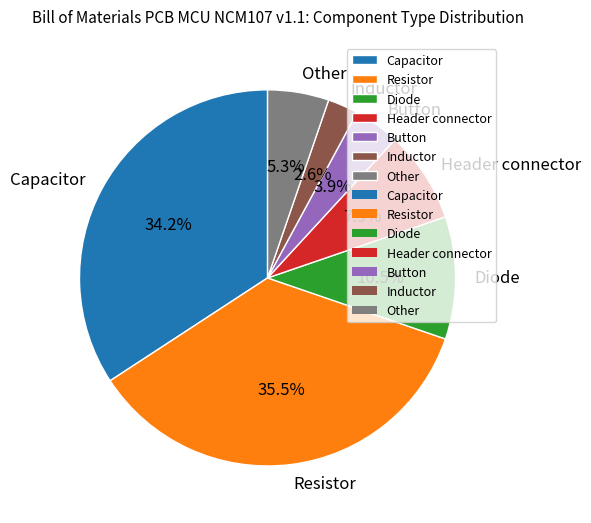

What percentage do Capacitor and Header connector together represent?

42.1%